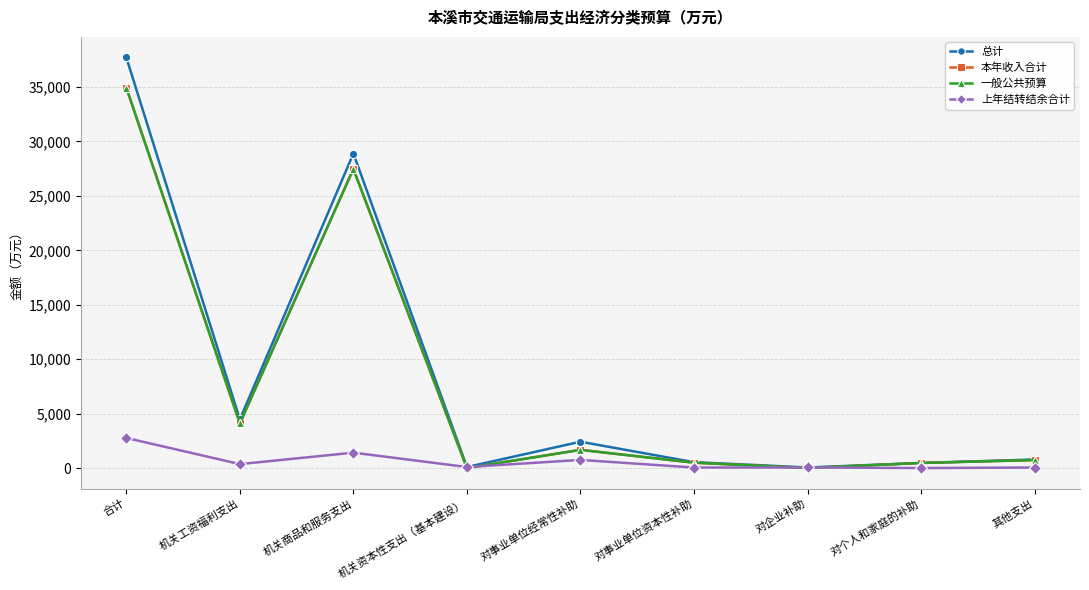

Reading left to right, list all the values displayed in this chart.

总计: 37717.0	4464.8	28891.8	92.7	2419.3	539.9	54.7	468.2	785.6
本年收入合计: 34948.8	4104.1	27476.9	0.0	1672.1	492.2	0.0	468.2	735.2
一般公共预算: 34948.8	4104.1	27476.9	0.0	1672.1	492.2	0.0	468.2	735.2
上年结转结余合计: 2768.2	360.7	1414.8	92.7	747.2	47.6	54.7	0.0	50.4